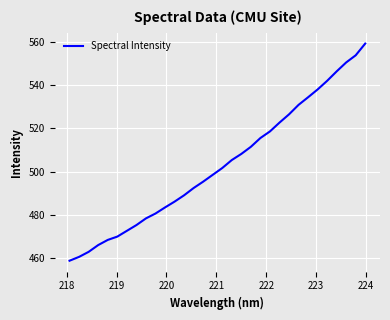

What is the maximum value shown in the chart?

559.1